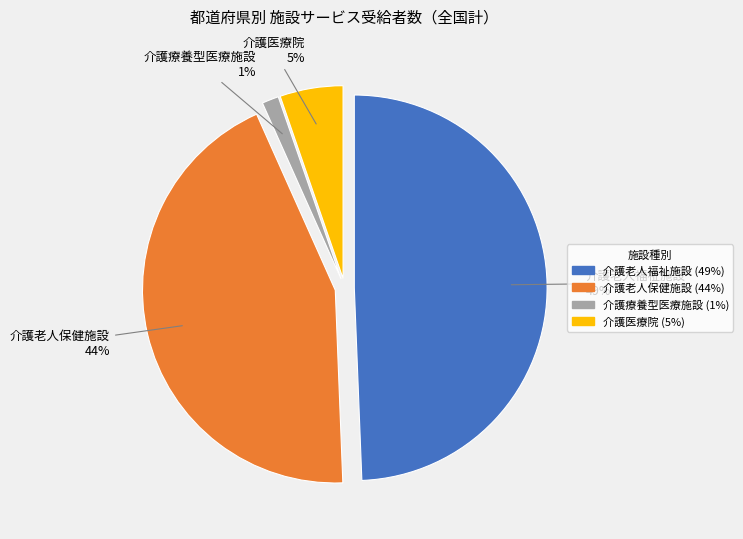

To the nearest percent, what is the average slice percentage?

25%